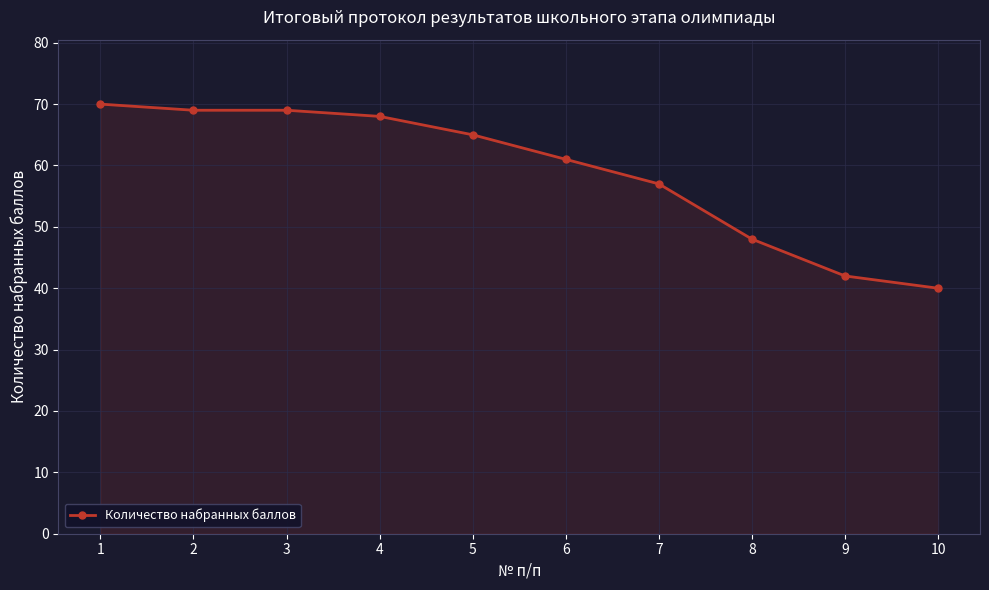

What is the value of the 4th point from the left?

68